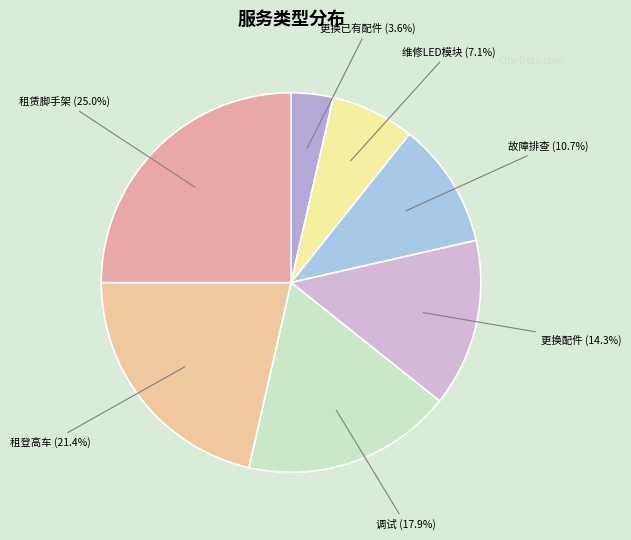

How many segments does this pie chart have?

7